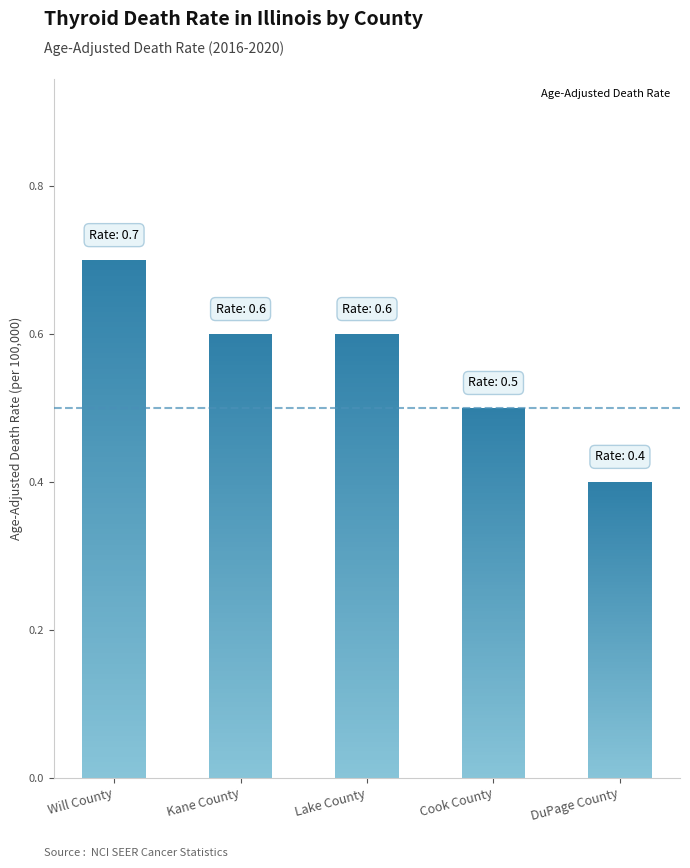

What is the value of the 1st bar from the left?

0.7